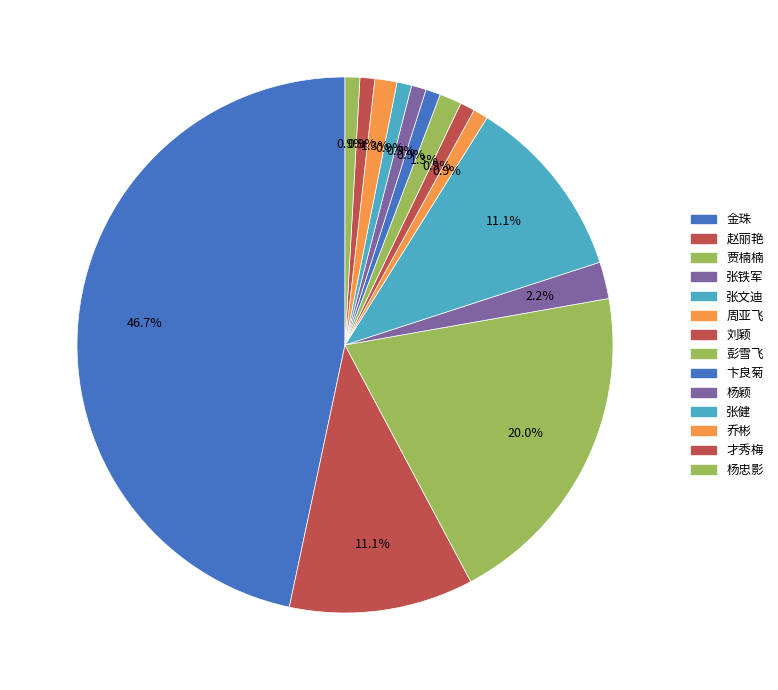

How many segments does this pie chart have?

14